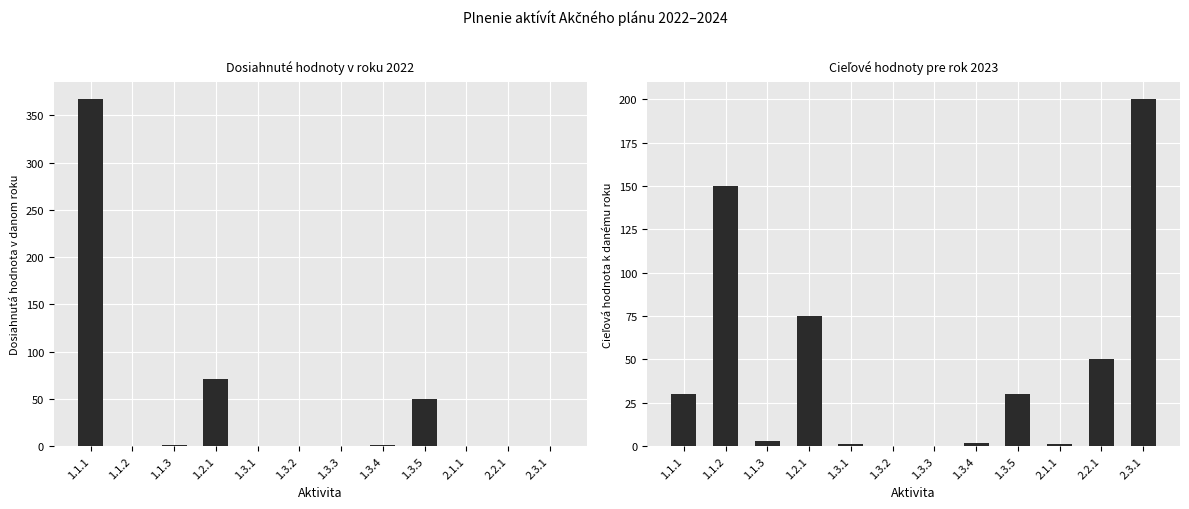

The Dosiahnutá hodnota 2022 series shows 120 at 2.2.1. True or false?

False